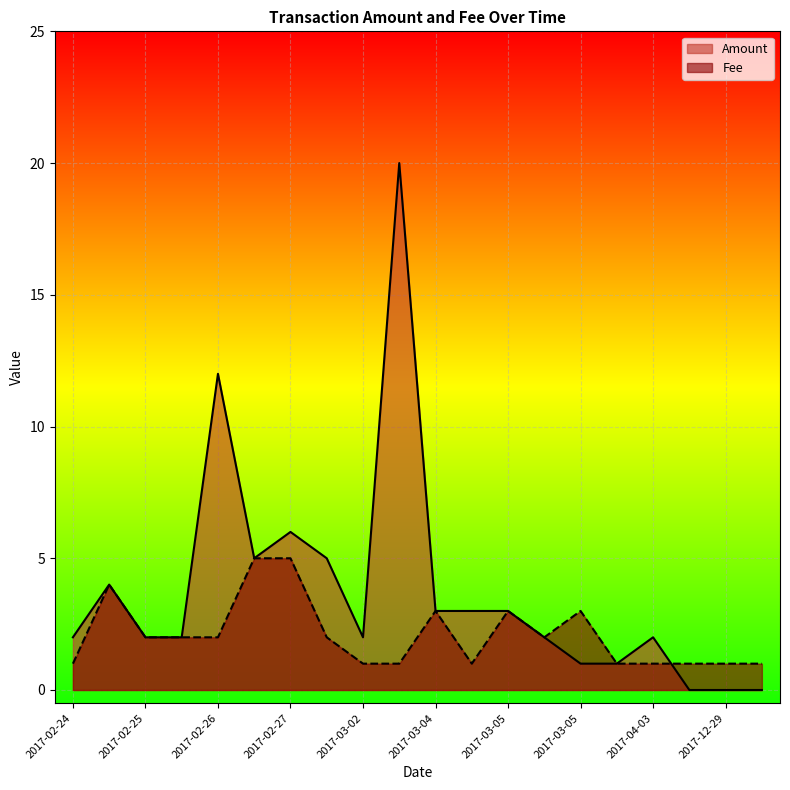

Does the chart display data point markers on the line(s)?

No